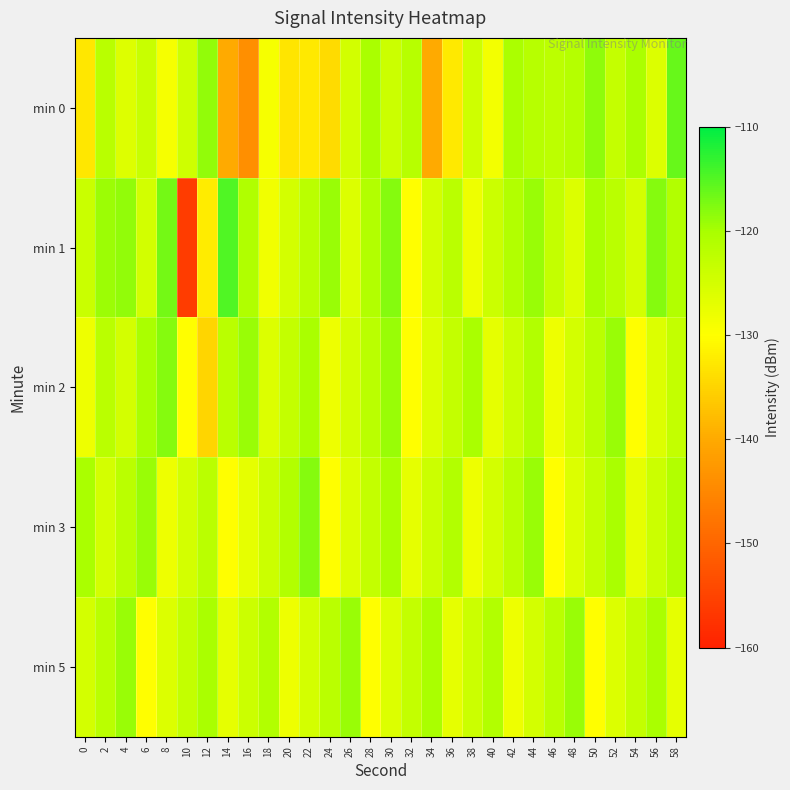

Rank the series by their maximum value, from highest to lowest.

min 1, min 0, min 2, min 3, min 5